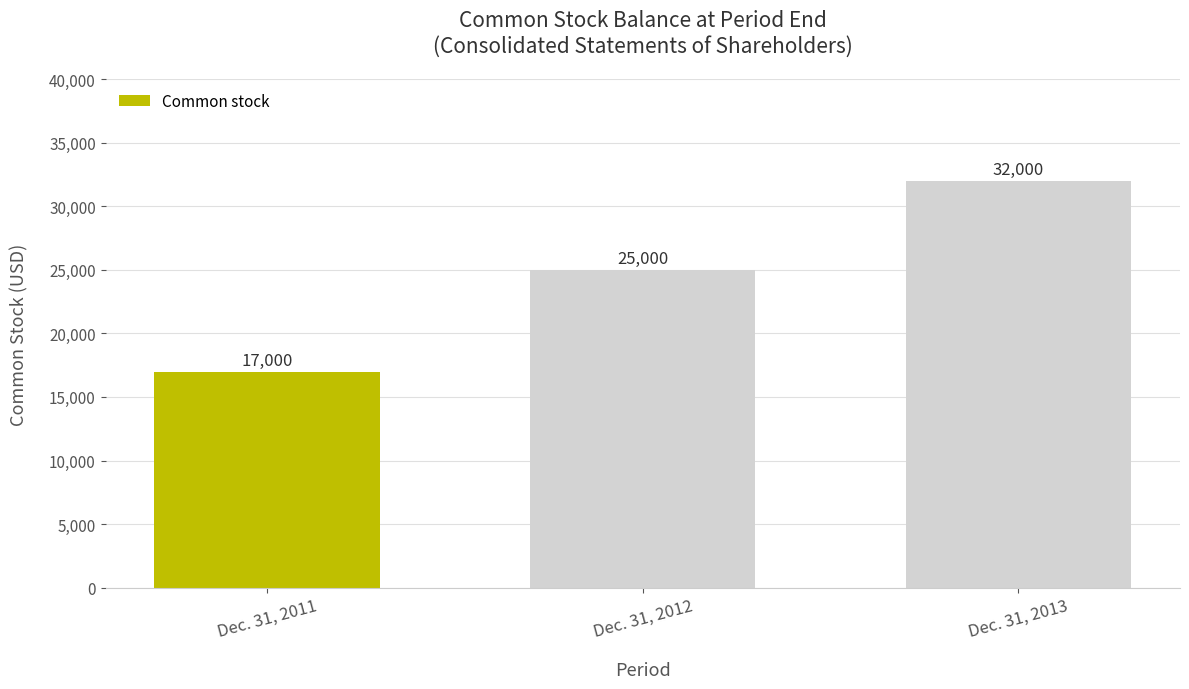

How many distinct data groups are displayed?

1